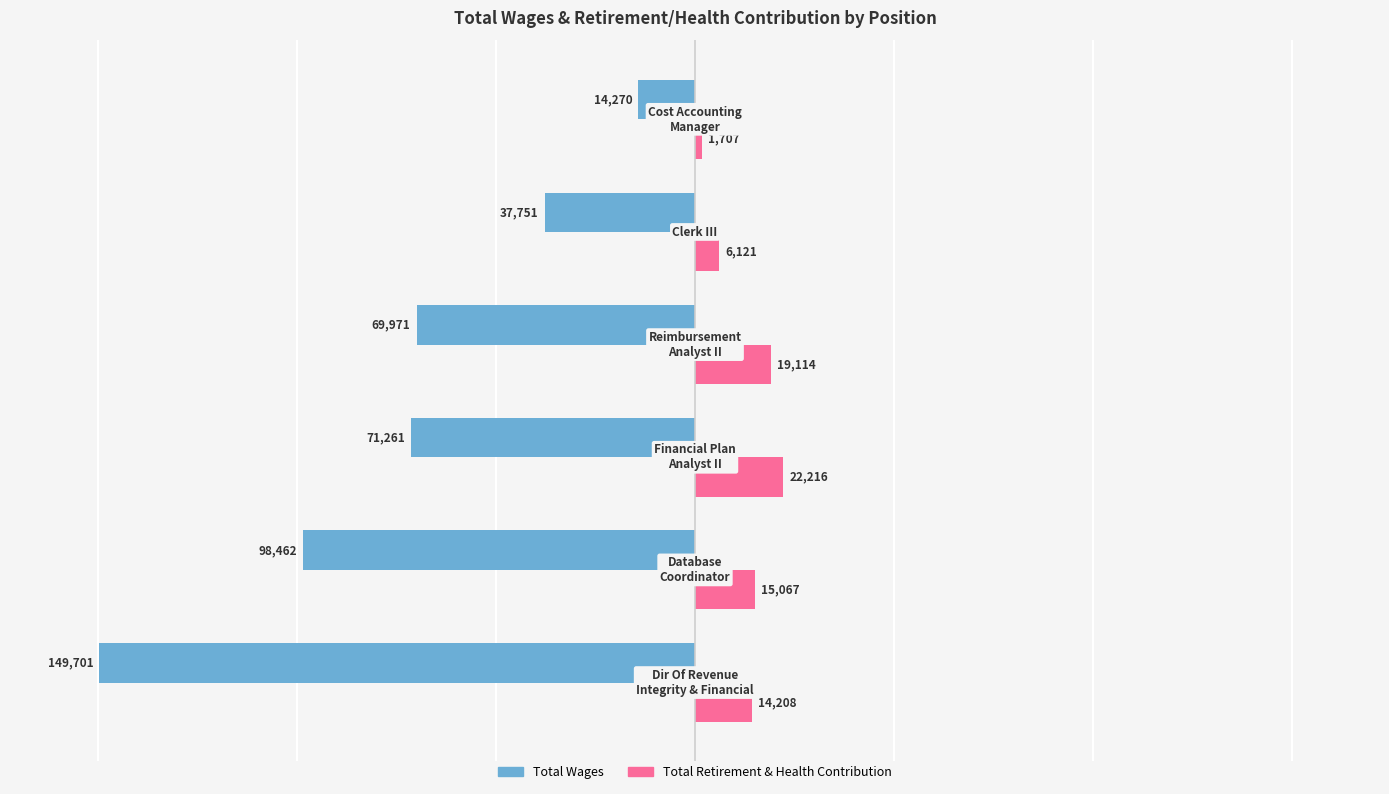

Which series has the widest spread of values?

Total Wages